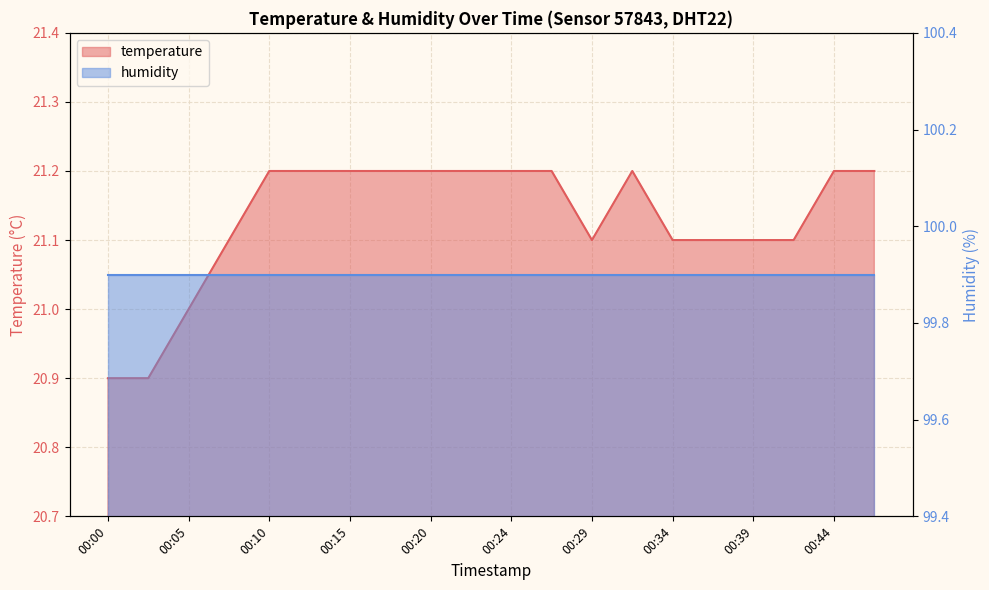

List the labels in order of value, largest first.

00:10, 00:12, 00:15, 00:17, 00:20, 00:22, 00:24, 00:27, 00:32, 00:44, 00:46, 00:07, 00:29, 00:34, 00:37, 00:39, 00:42, 00:05, 00:00, 00:03